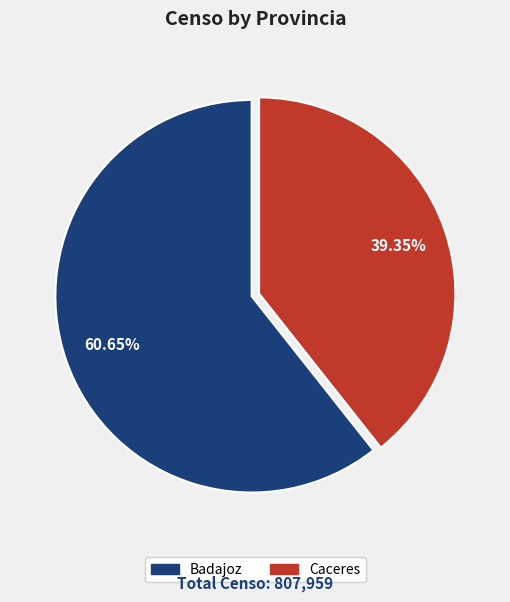

Is the sum of Badajoz and Caceres greater than half?

Yes